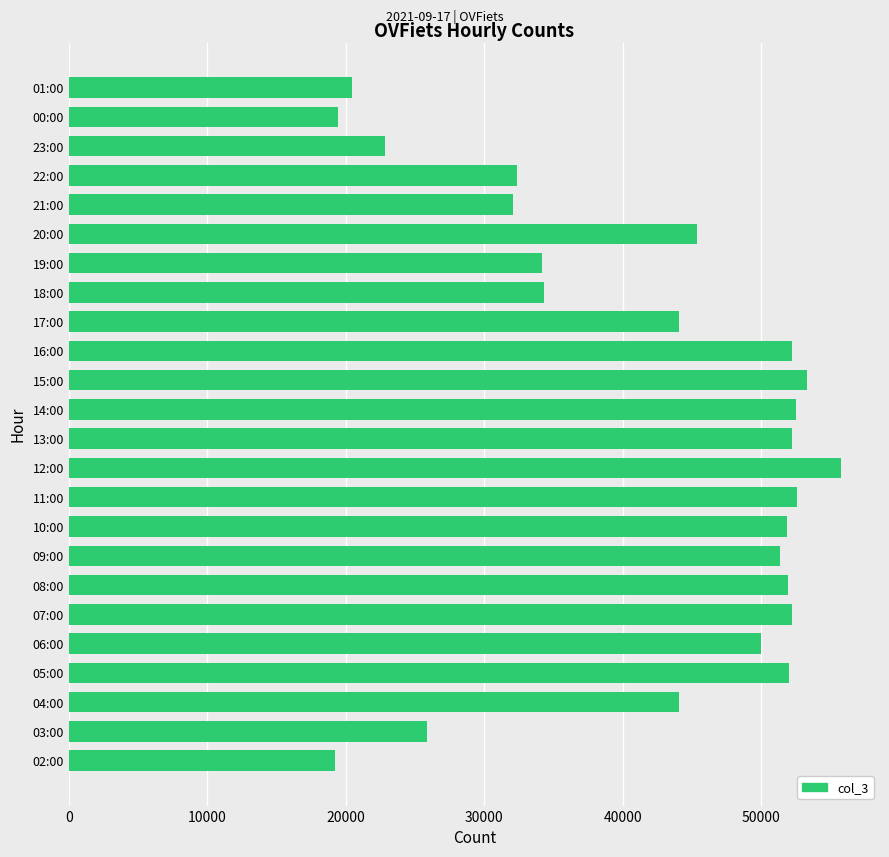

What is the greatest value displayed?

55796